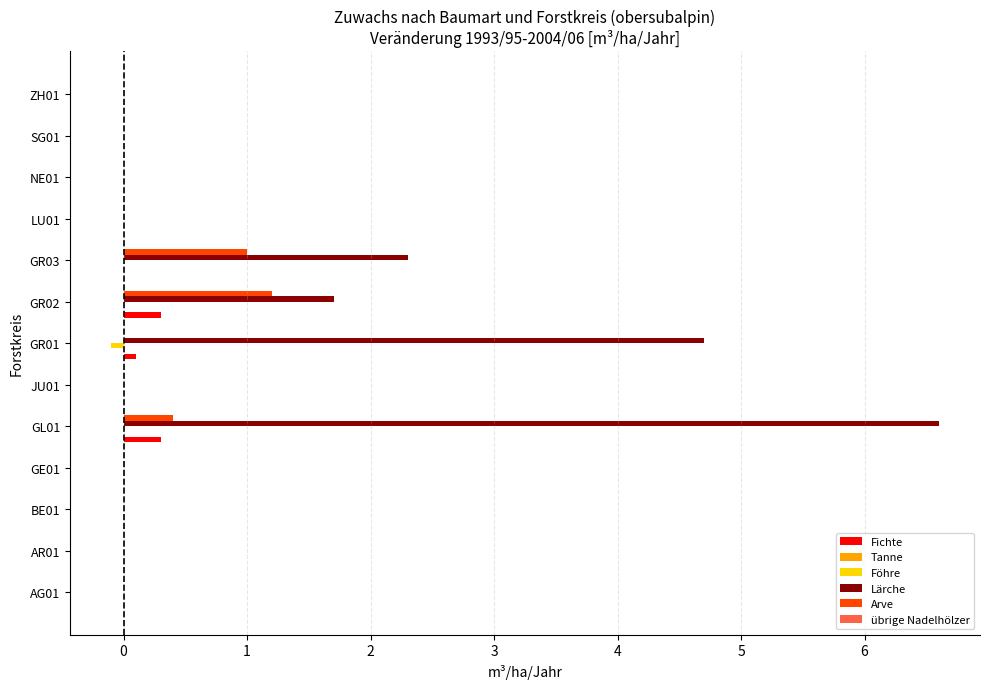

What is the greatest value displayed?

6.6